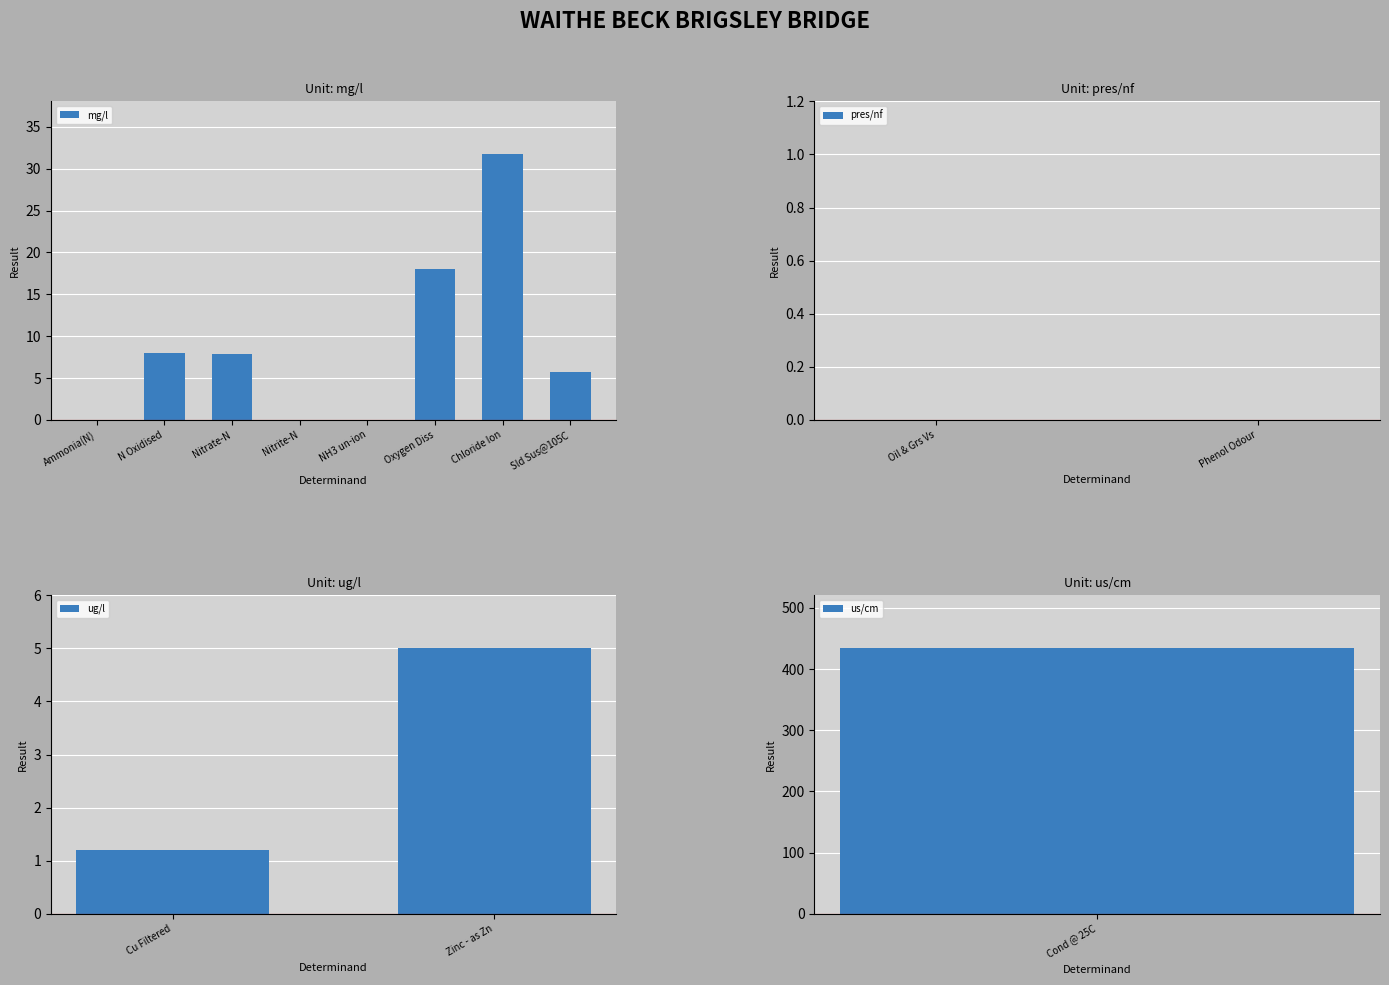

What is the sum of all mg/l values?

71.3